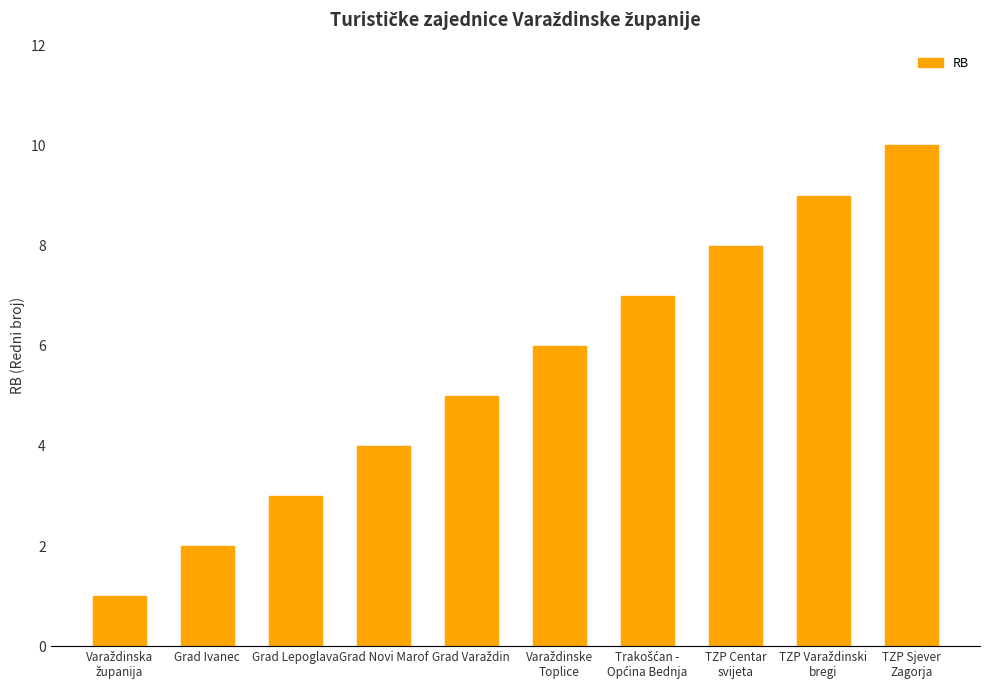

Reading left to right, what are all the values shown in this chart?

1	2	3	4	5	6	7	8	9	10